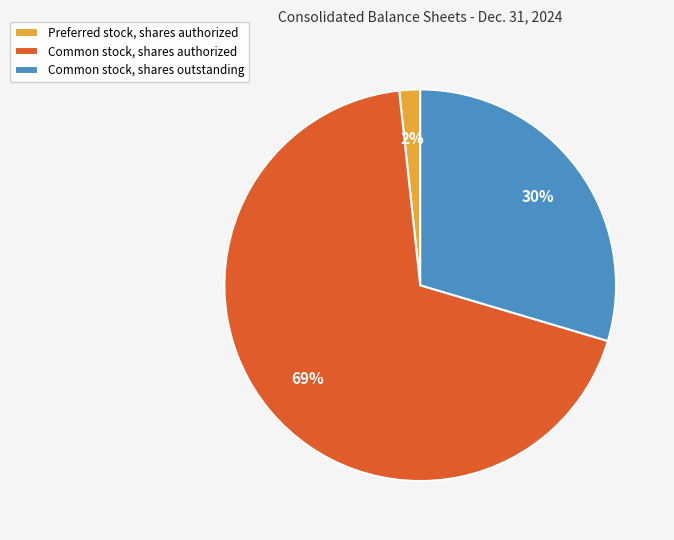

Rank the categories by value from lowest to highest.

Preferred stock, shares authorized, Common stock, shares outstanding, Common stock, shares authorized